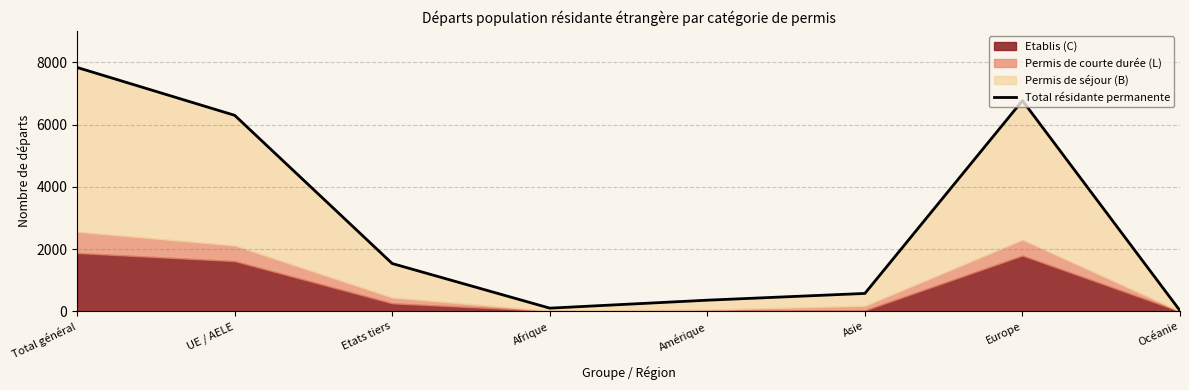

Approximately how many times larger is the value at Total général compared to UE / AELE?

1.2